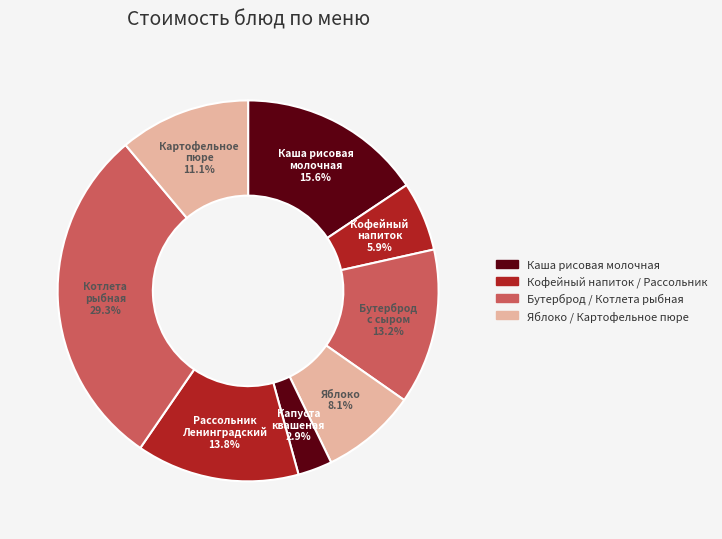

How many segments does this pie chart have?

8